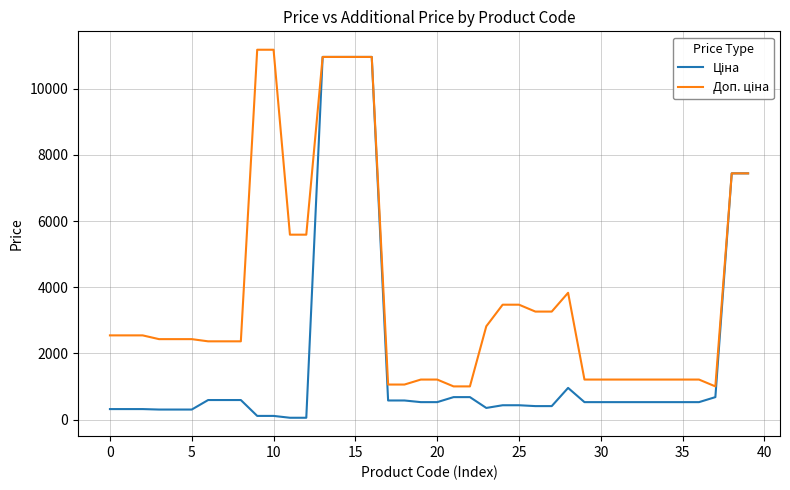

What is the label of the 4th point from the right?

36